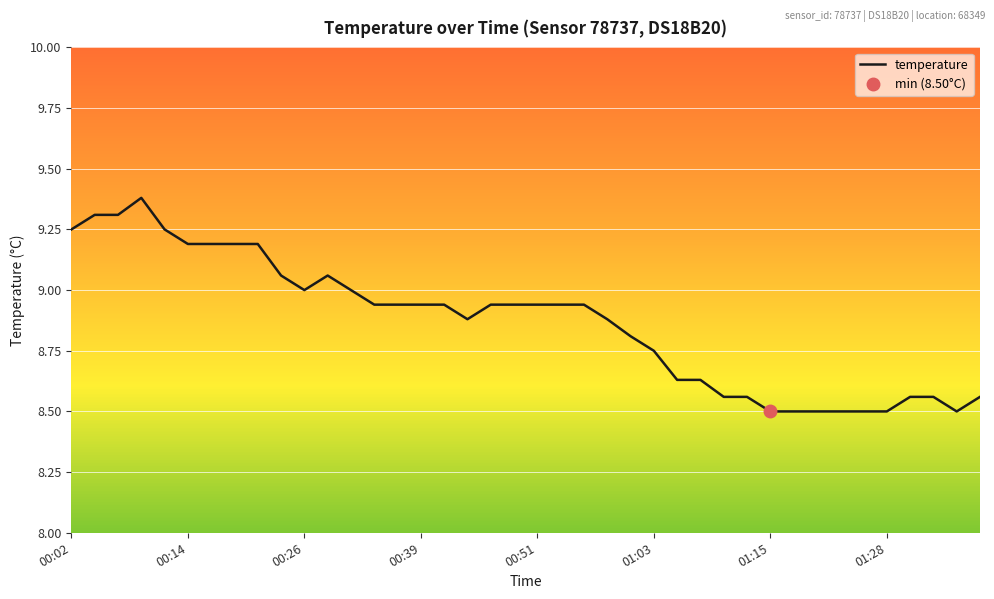

What is the average value?

8.9